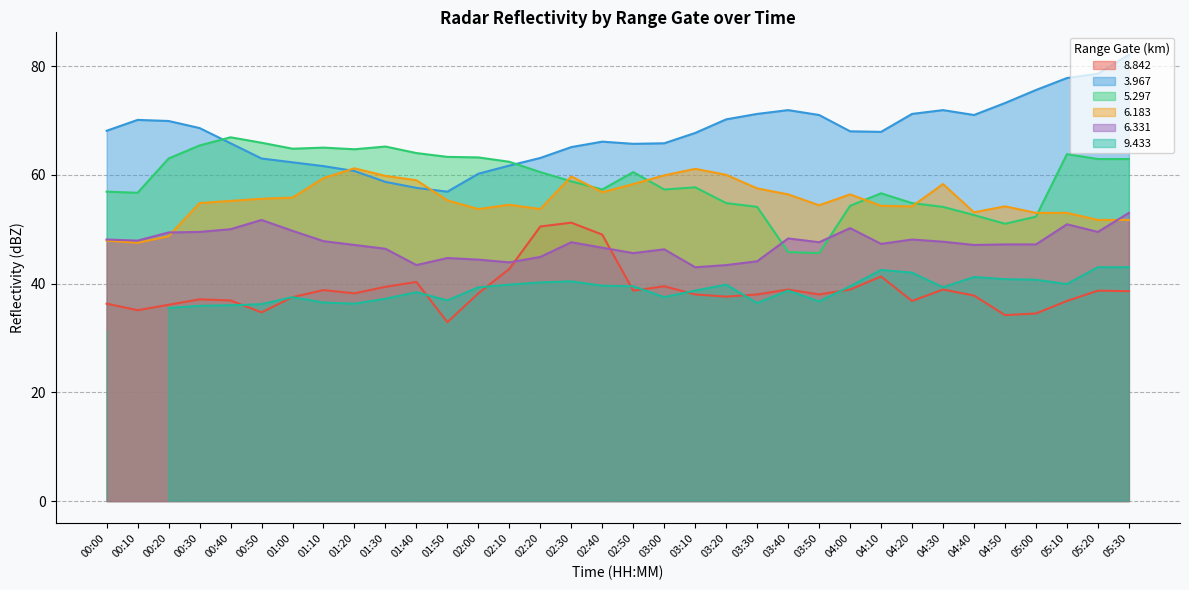

What is the label of the 18th point from the left?

02:50